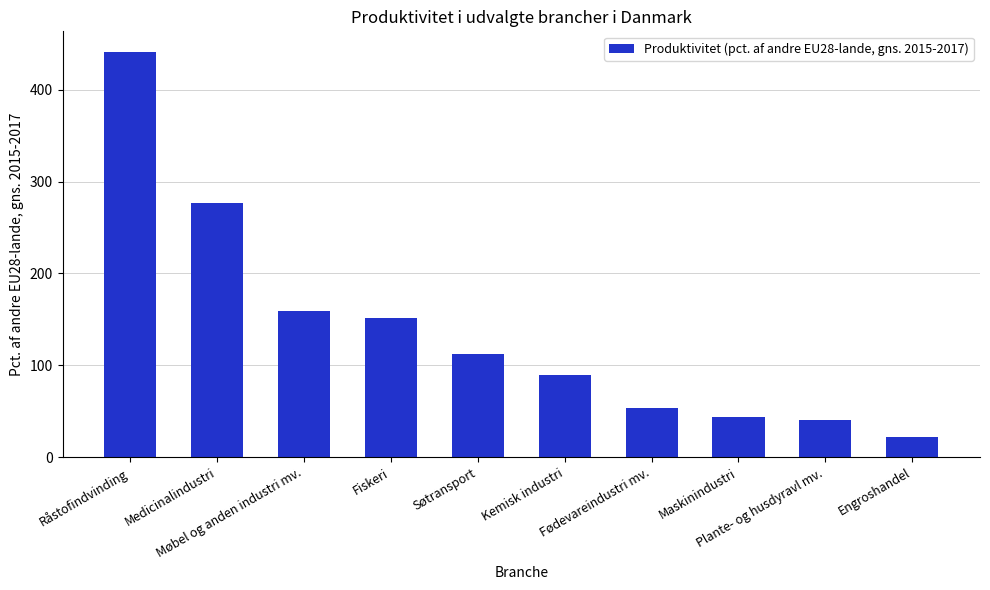

Reading left to right, list all the values displayed in this chart.

Råstofindvinding=441.6	Medicinalindustri=276.6	Møbel og anden industri mv.=159.1	Fiskeri=151.5	Søtransport=112.6	Kemisk industri=89.8	Fødevareindustri mv.=53.5	Maskinindustri=44.0	Plante- og husdyravl mv.=40.6	Engroshandel=21.6